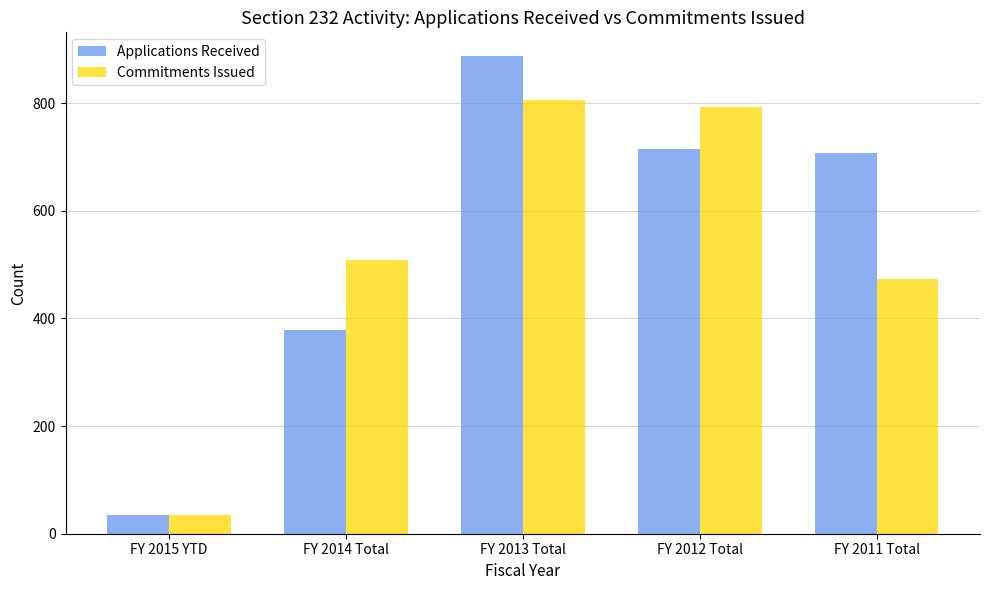

Is the value of Applications Received at FY 2011 Total greater than the value of Commitments Issued at FY 2013 Total?

No